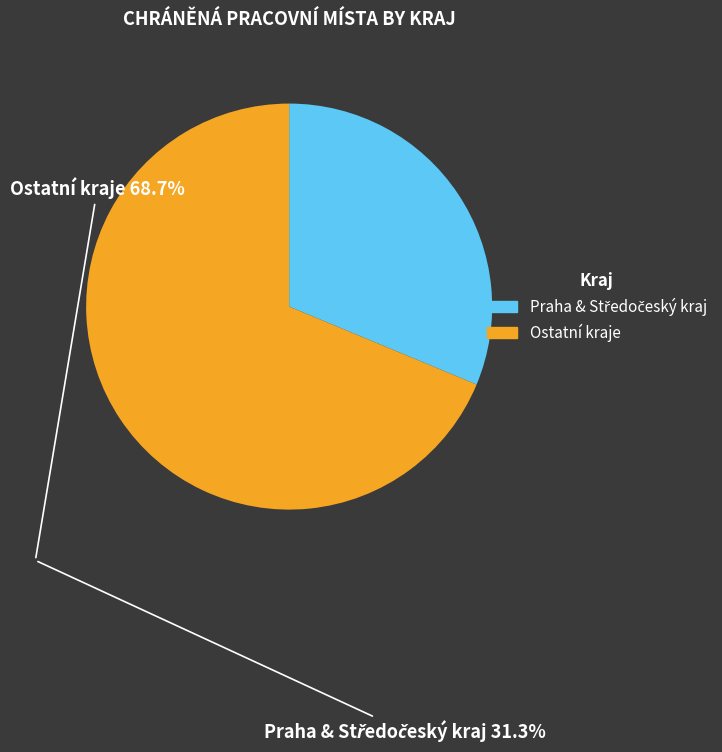

Does any single category account for the majority?

Yes